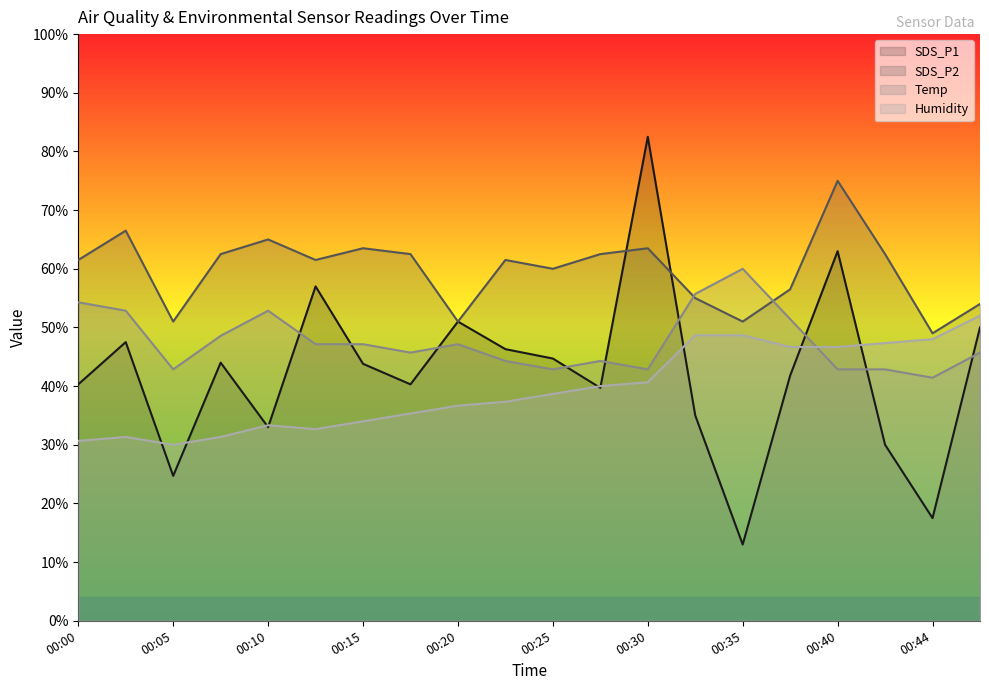

True or false: Temp and SDS_P2 cross at least once.

True